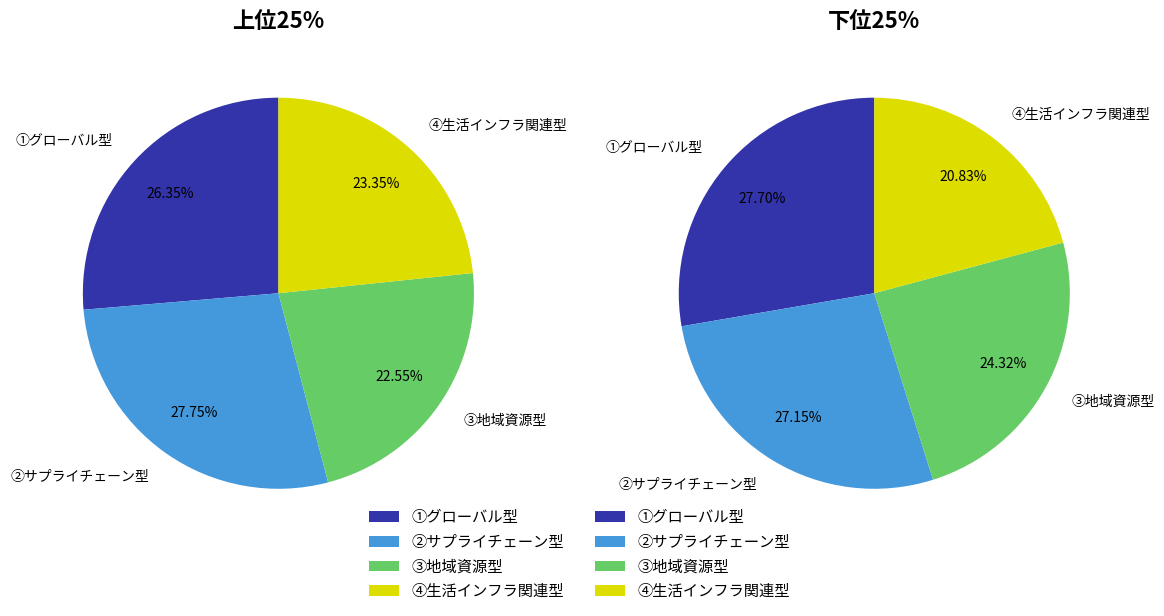

True or false: 下位25% accounts for 40% of the total.

False